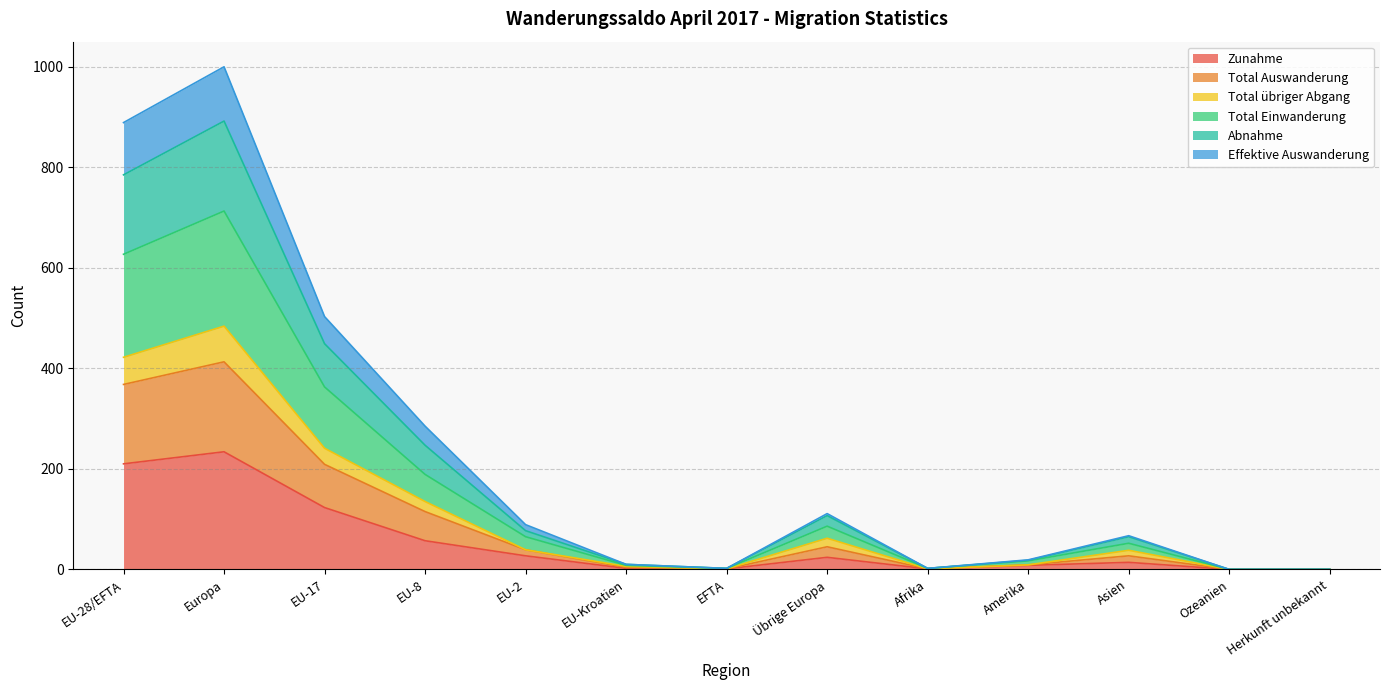

What is the difference between the Total Einwanderung values at Afrika and Amerika?

15